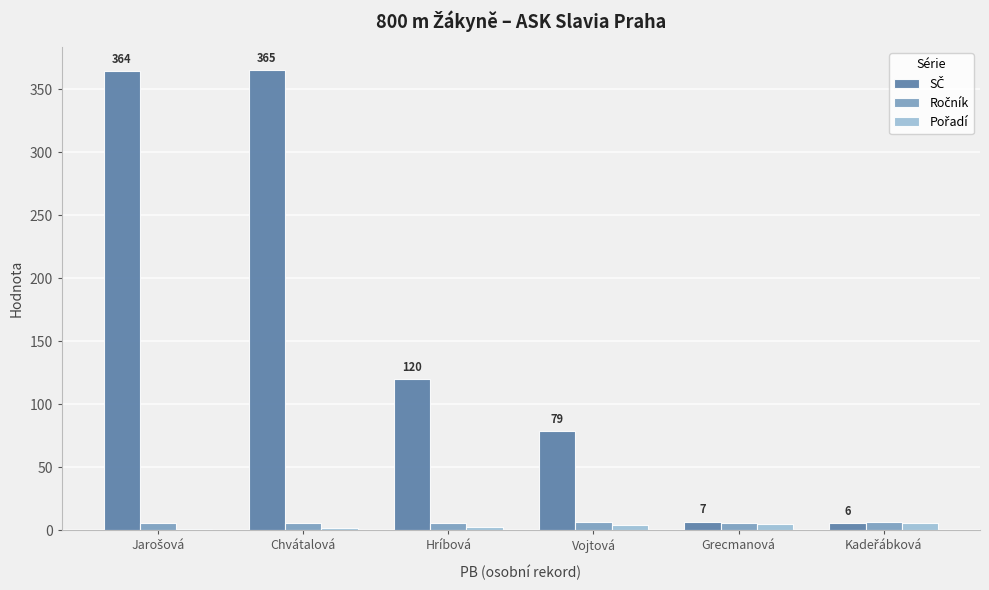

True or false: SČ has a value of 581 at Jarošová.

False